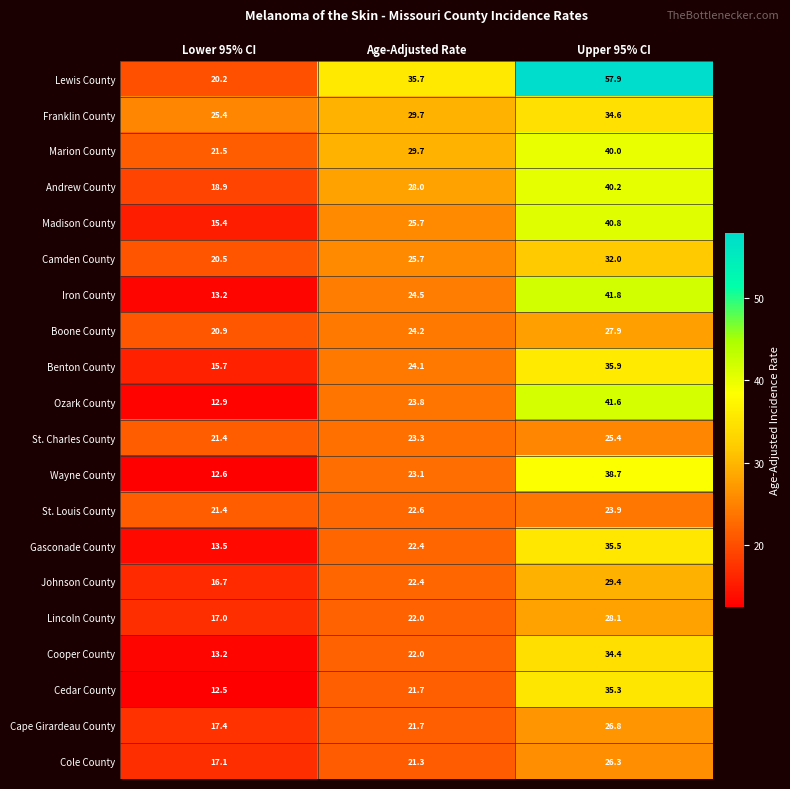

Which series has the largest range (max minus min)?

Lewis County